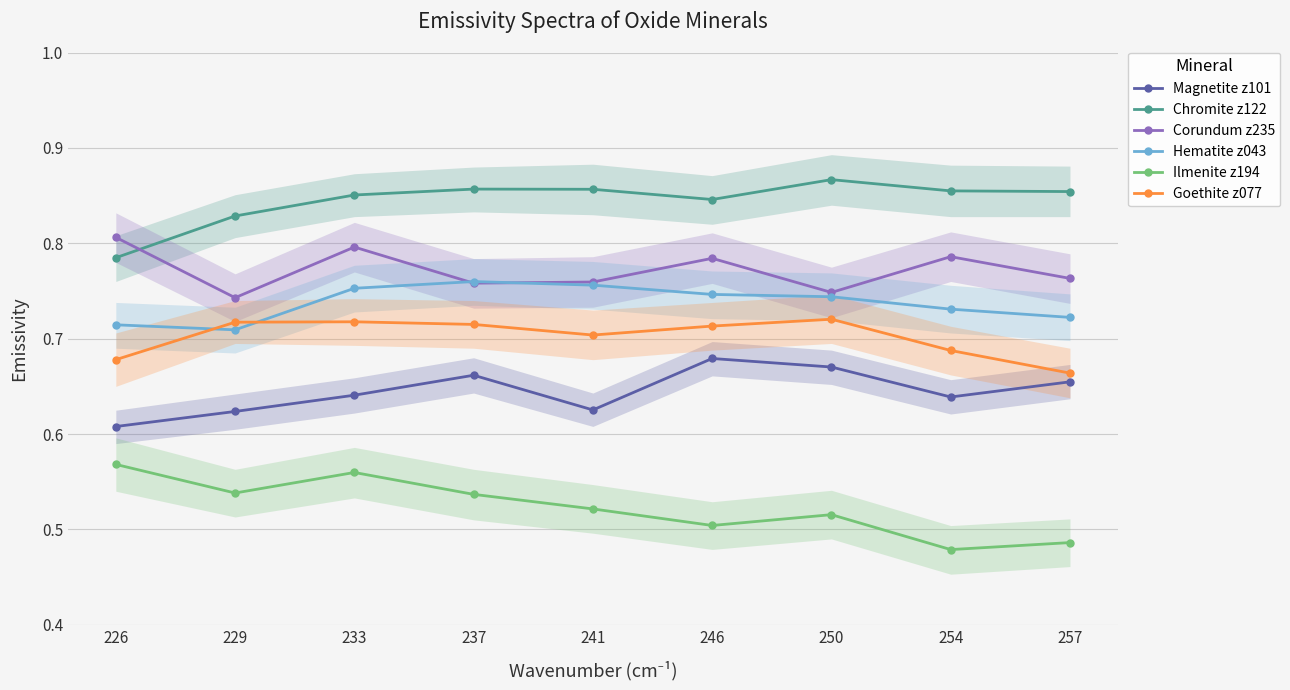

Where is Corundum z235 nearest to the value 0?

229